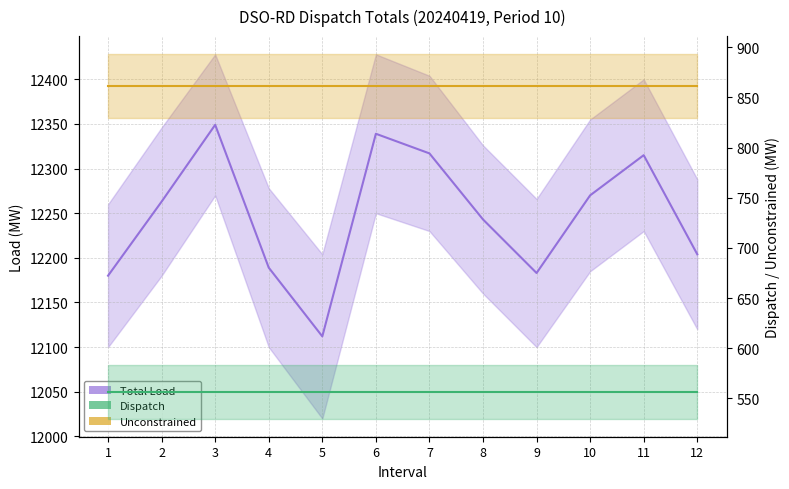

The Unconstrained series shows 861.6 at 7. True or false?

True